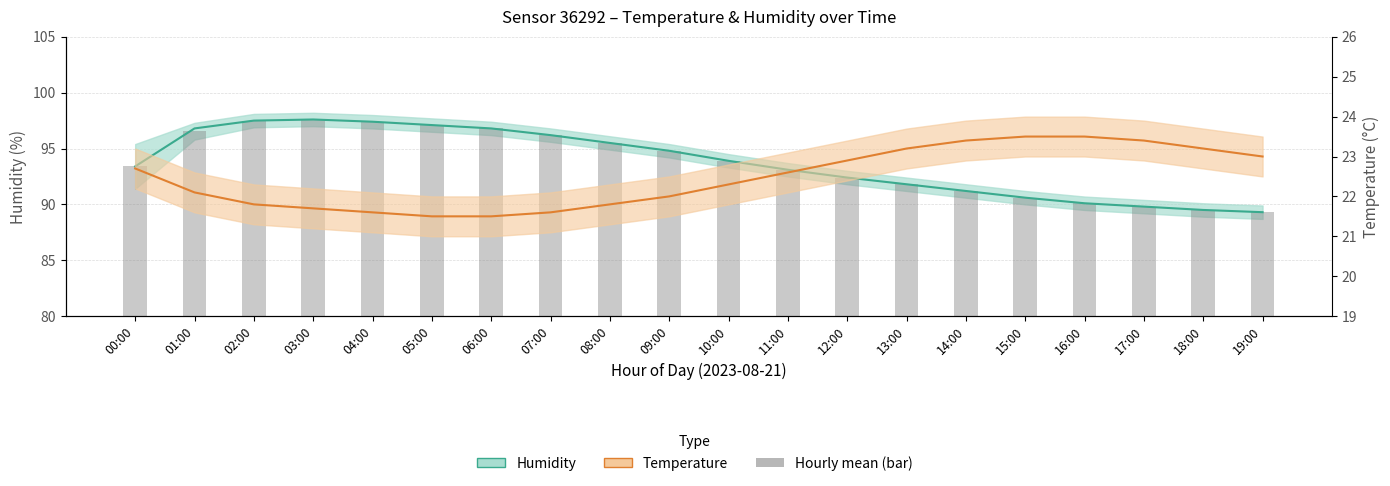

Which series has the widest spread of values?

Humidity